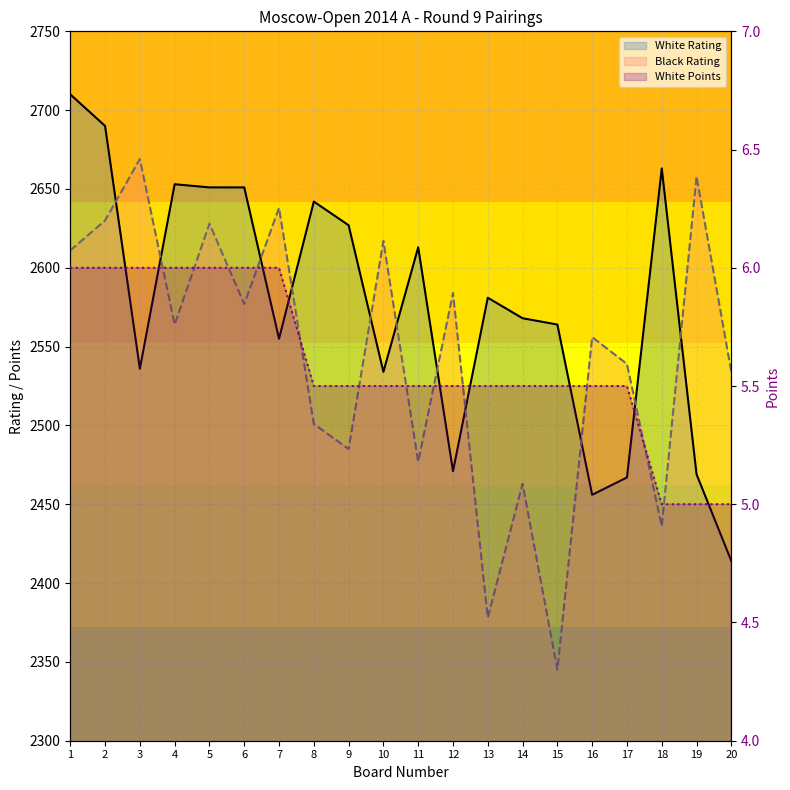

Which series has the widest spread of values?

Black Rating